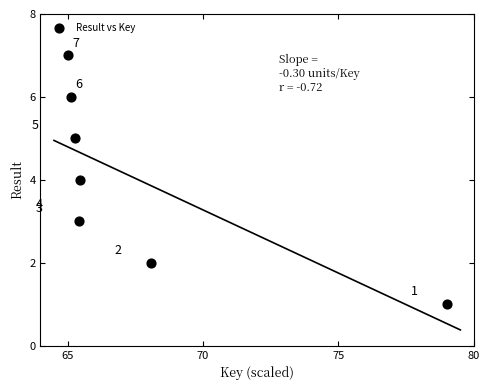

What Y value in the scatter plot is closest to 4?

4